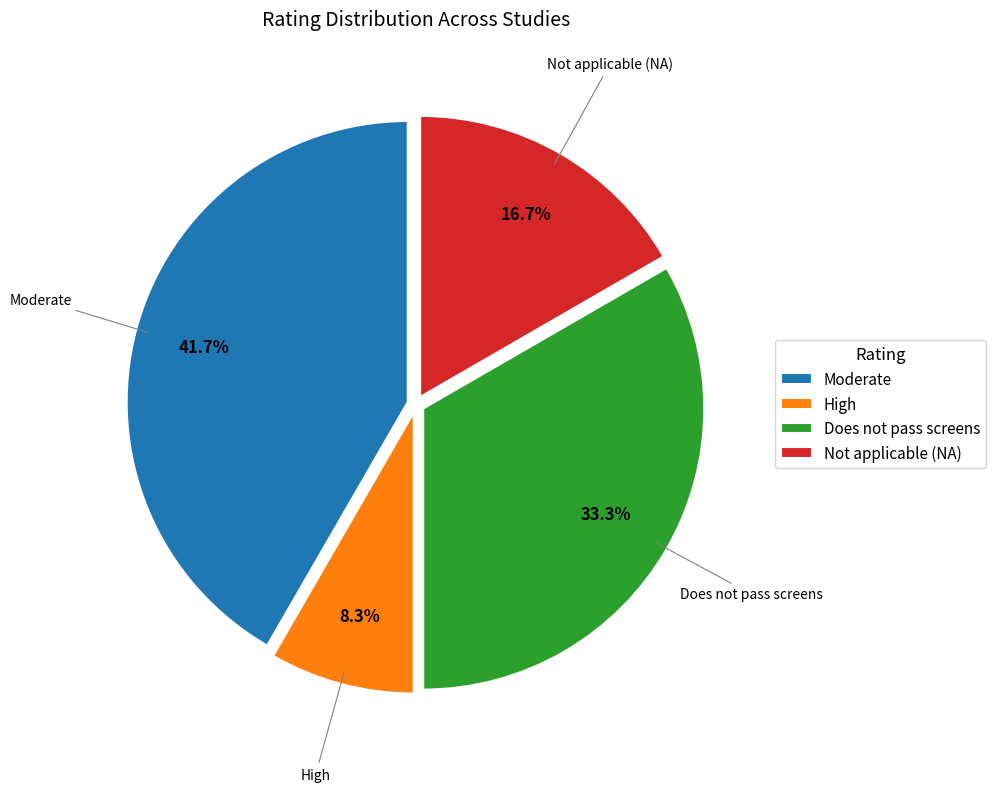

Is it true that Does not pass screens is 1% of the pie?

False